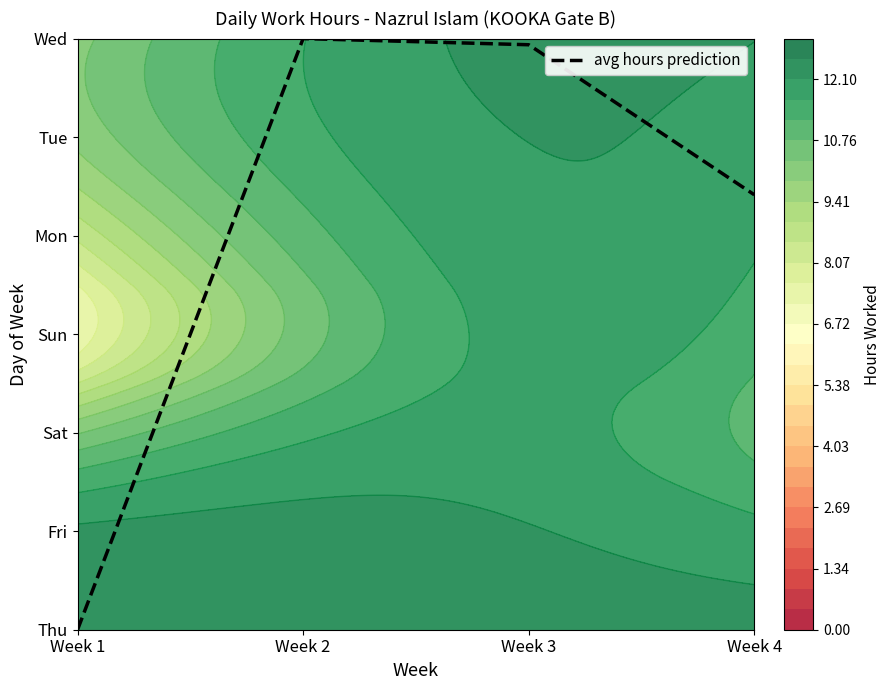

Reading left to right, extract all data points from this chart.

Week 1=0.0	Week 2=6.0	Week 3=5.9	Week 4=4.4